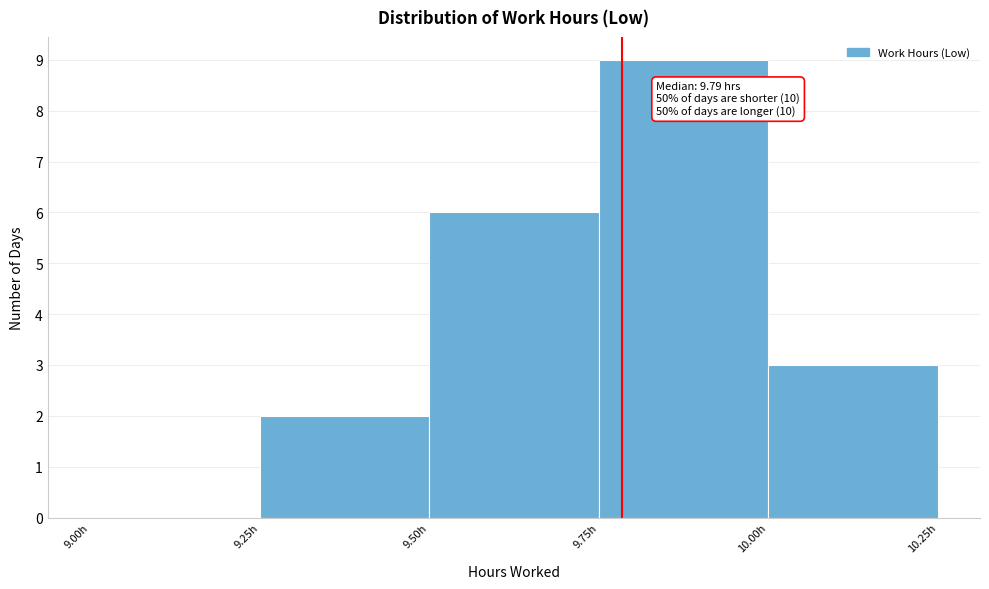

Over which range of the x-axis is the bar tallest?

9.75 to 10.00